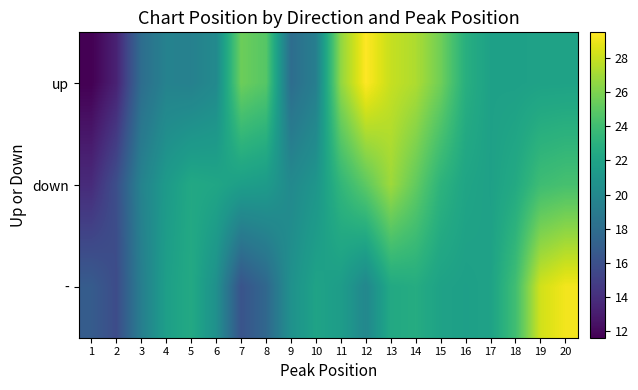

Count the number of data series in this chart.

3